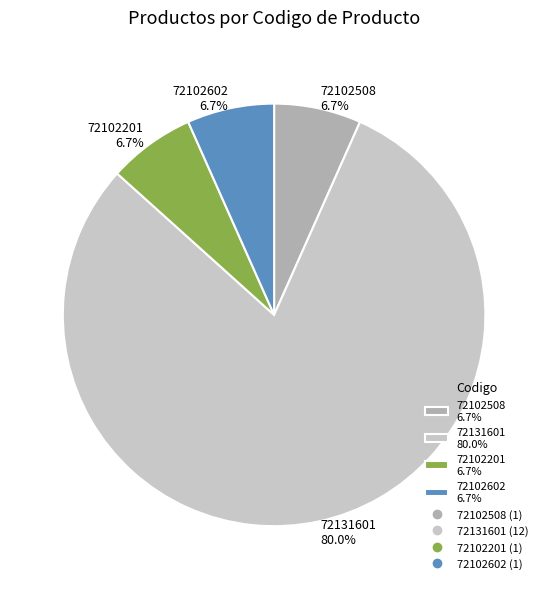

Is it true that 72102201 is 1% of the pie?

False